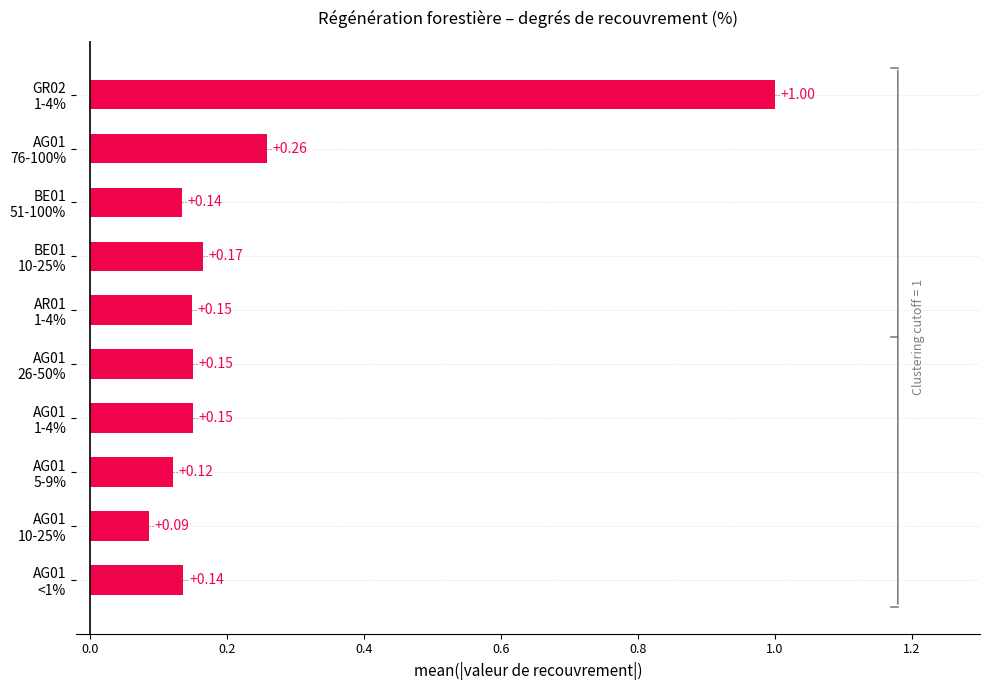

What is the difference between the maximum and minimum values?

0.9